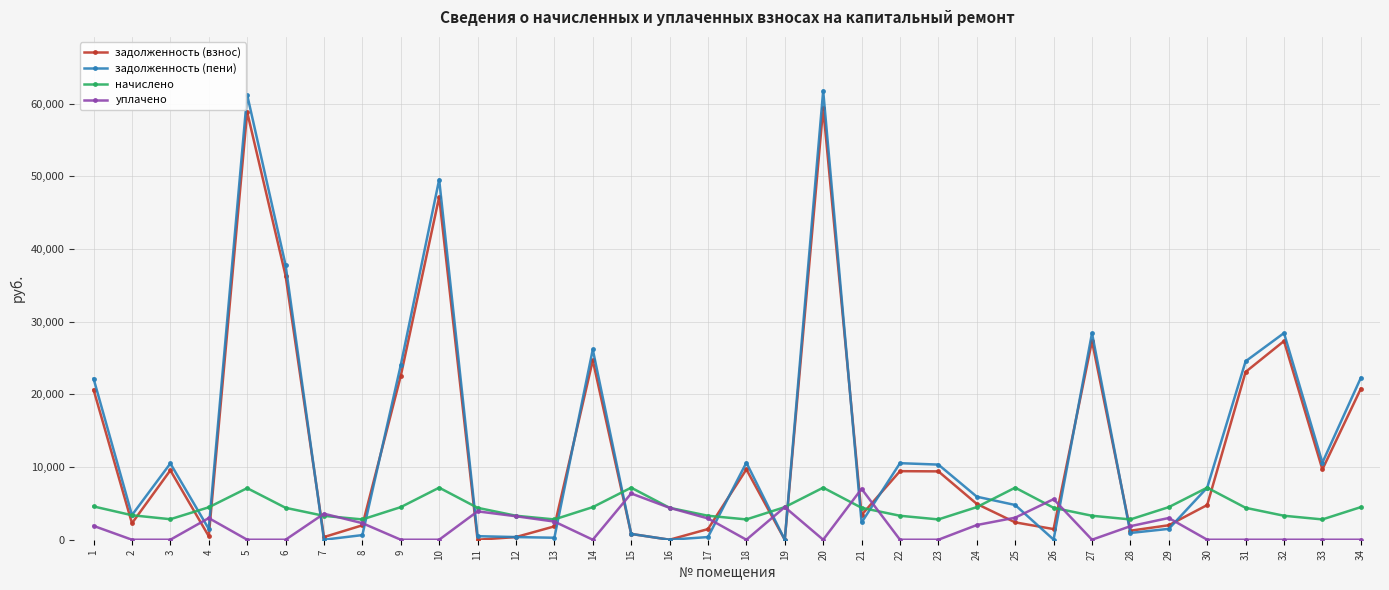

What is the spread (max minus min) of values at 31?

24552.5